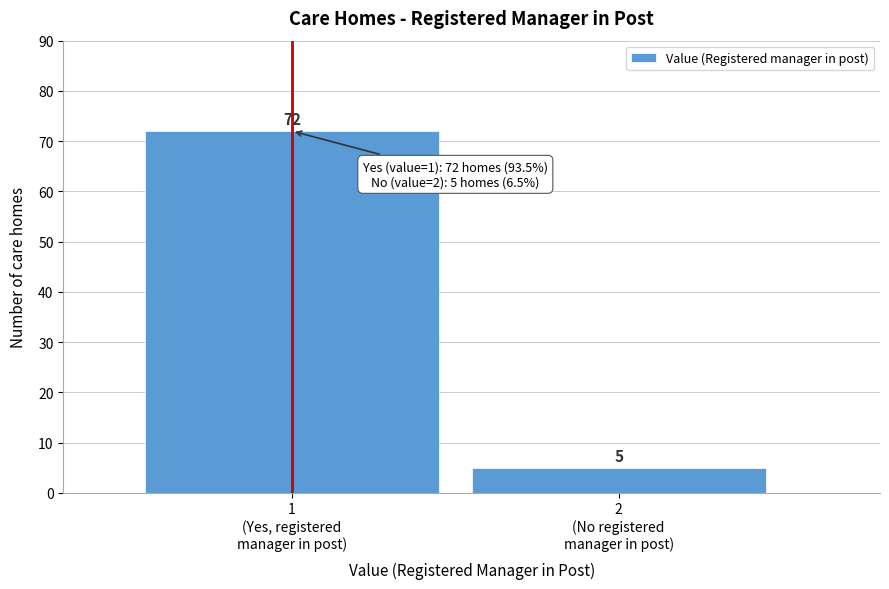

Reading left to right, what are all the values shown in this chart?

72	5